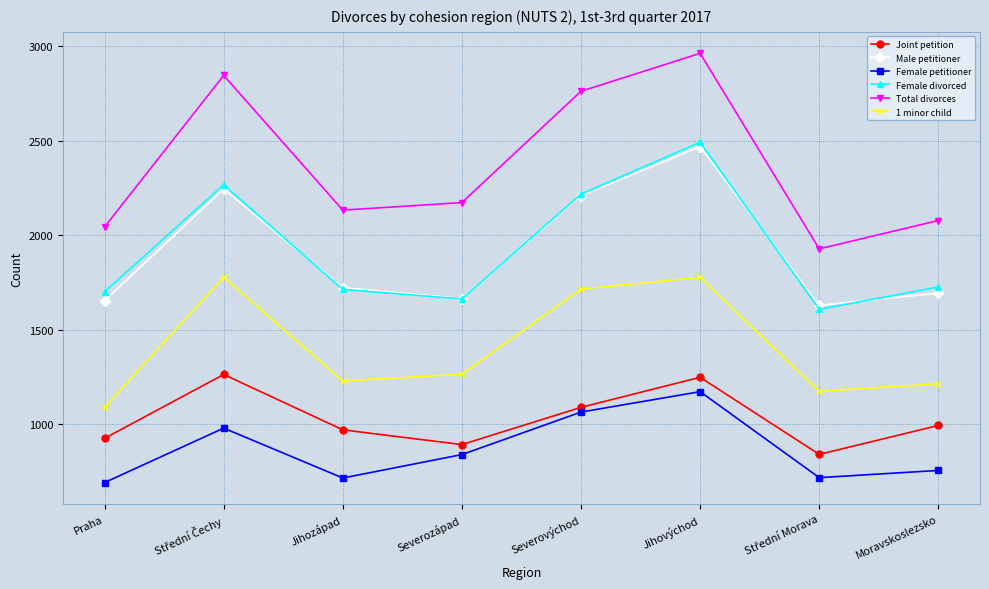

Which series has the widest spread of values?

Total divorces